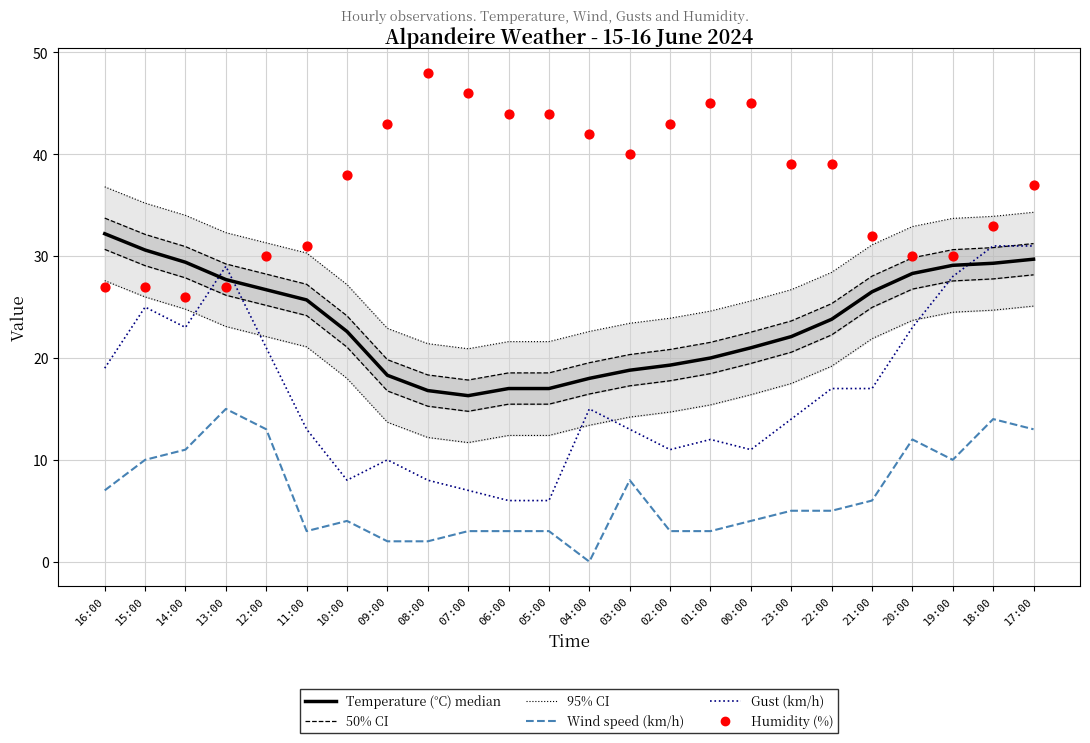

Which series has the largest total across all categories?

Humidity (%)